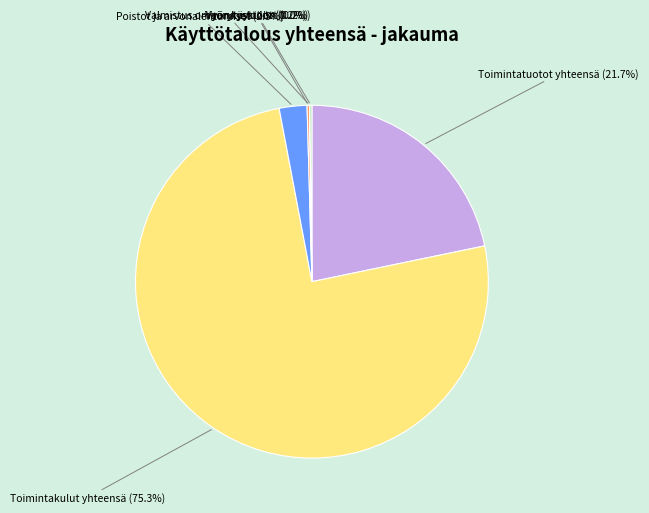

Is there a majority slice in this chart?

Yes